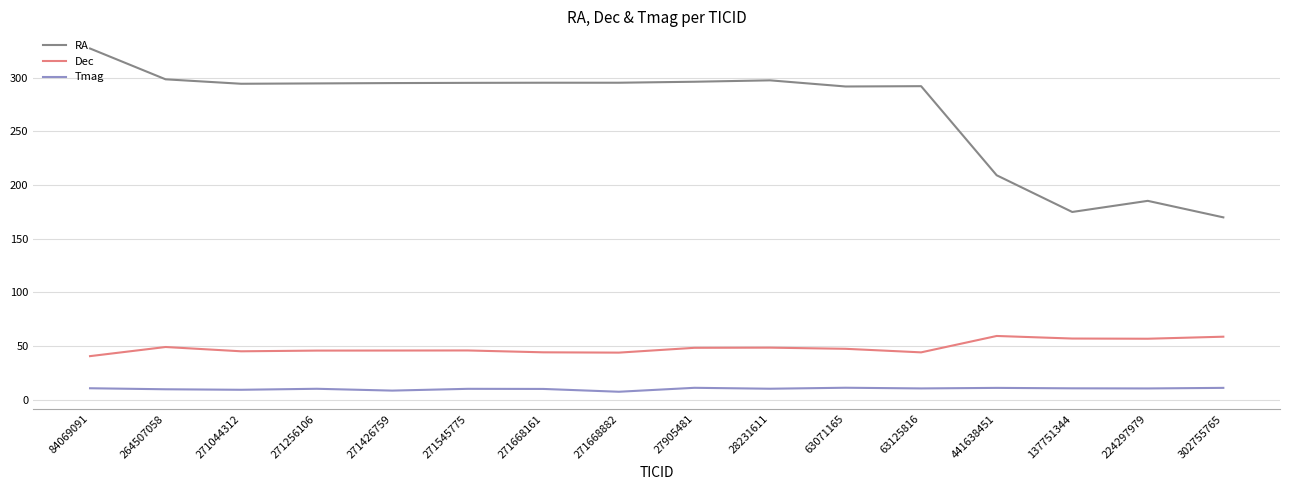

The value of Dec at 264507058 is 49.0. True or false?

True